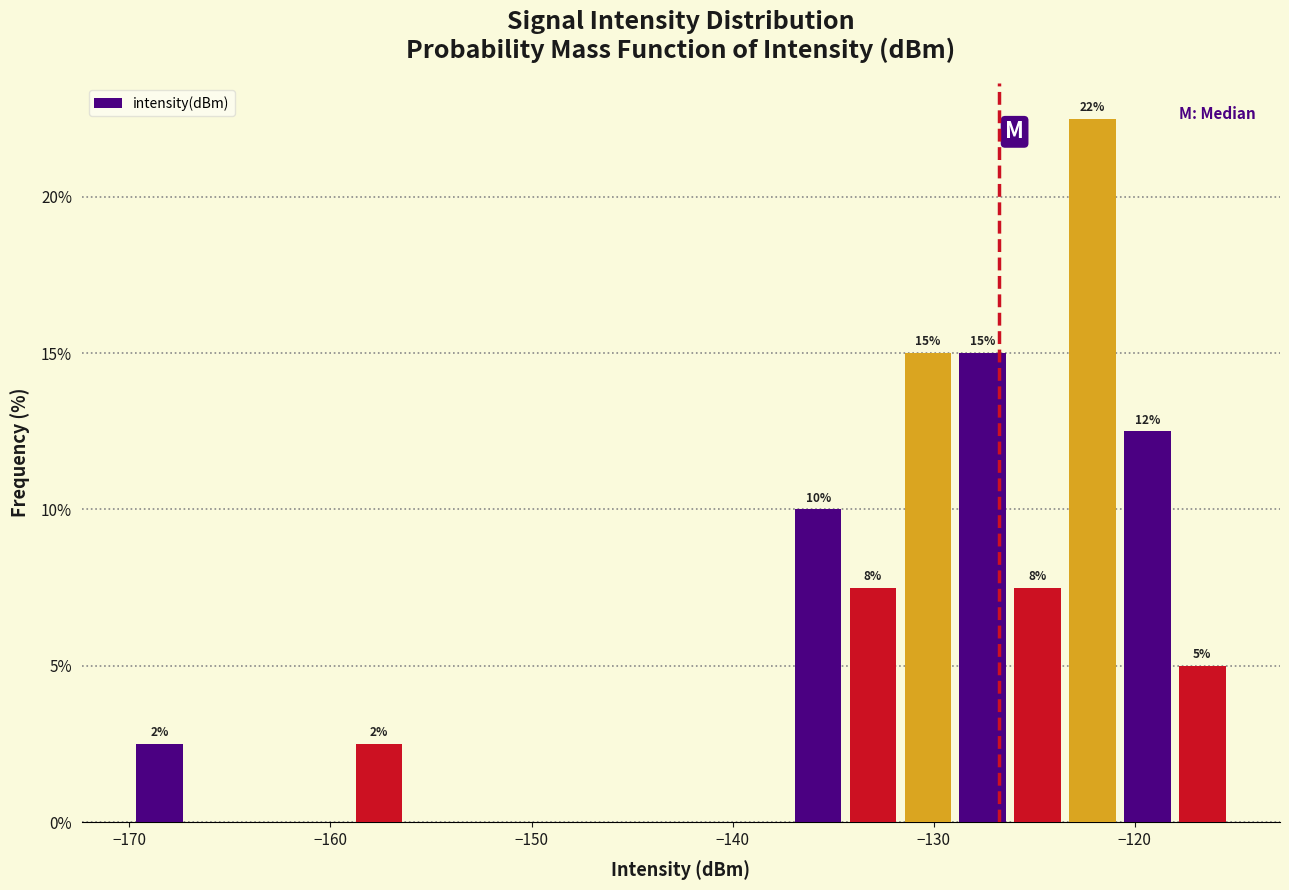

Read against the x-axis, roughly where is the centre of the tallest bar?

-122